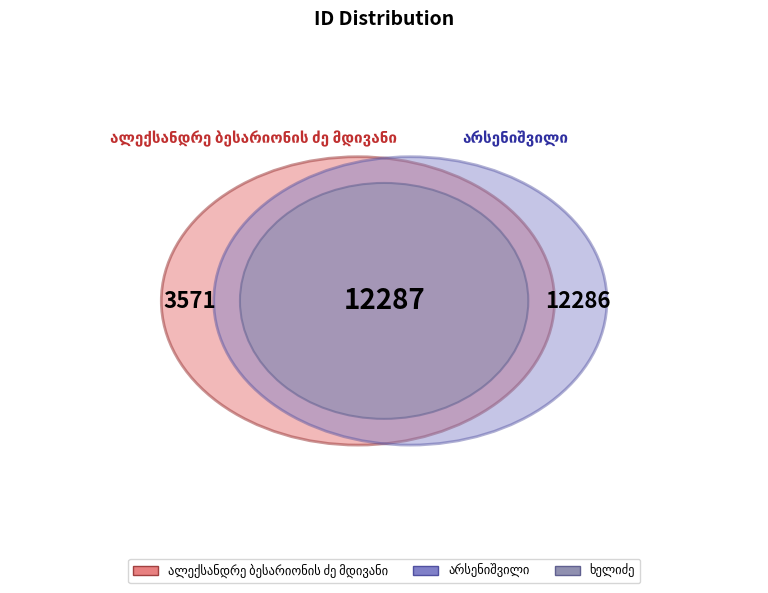

How much of the chart is everything except ხელიძე?

56.3%